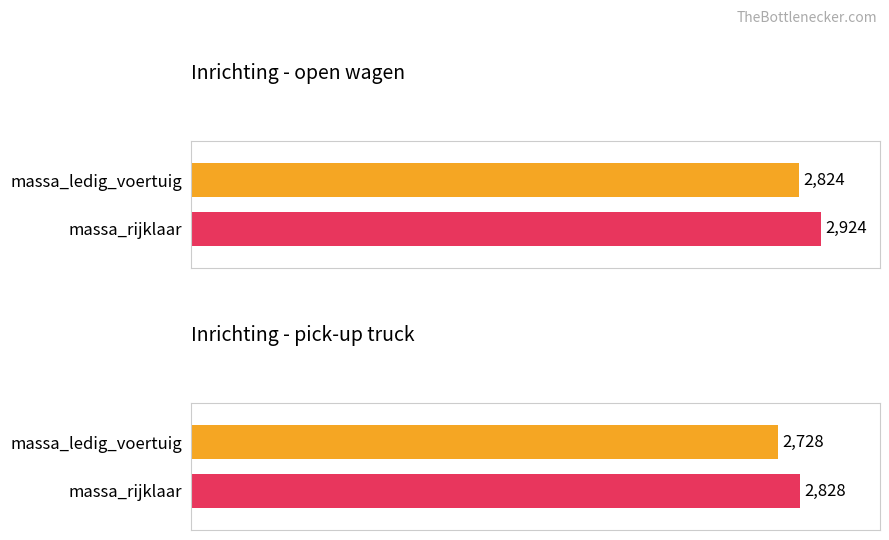

Which series has the largest total across all categories?

massa_rijklaar